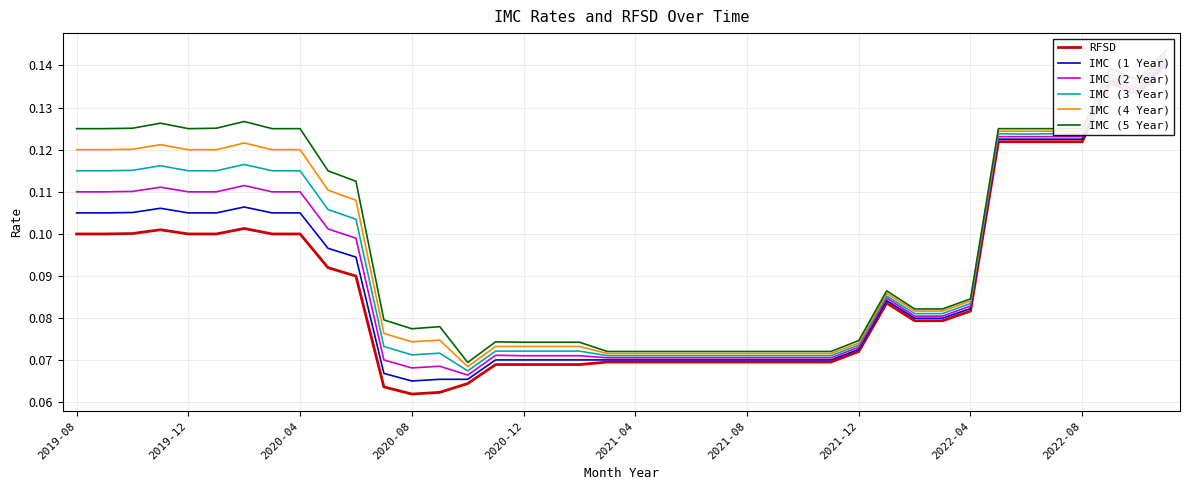

What position from the right is 22?

18